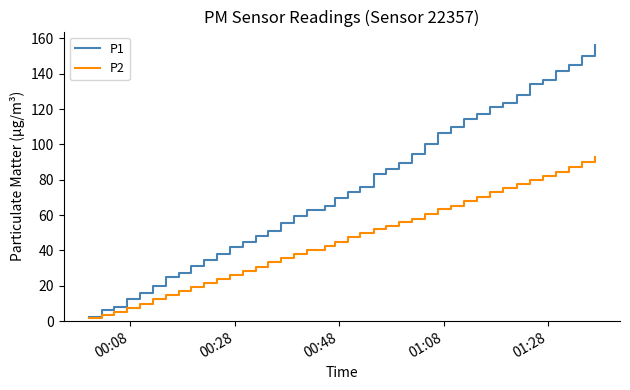

Rank the series by their maximum value, from lowest to highest.

P2, P1